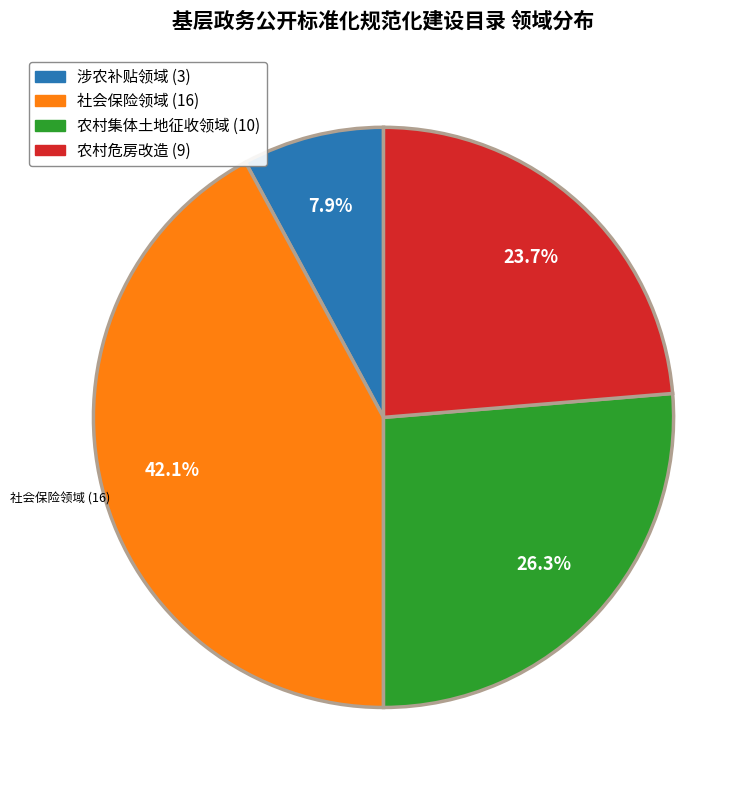

Approximately how many times larger is the value at 社会保险领域 compared to 涉农补贴领域?

5.3